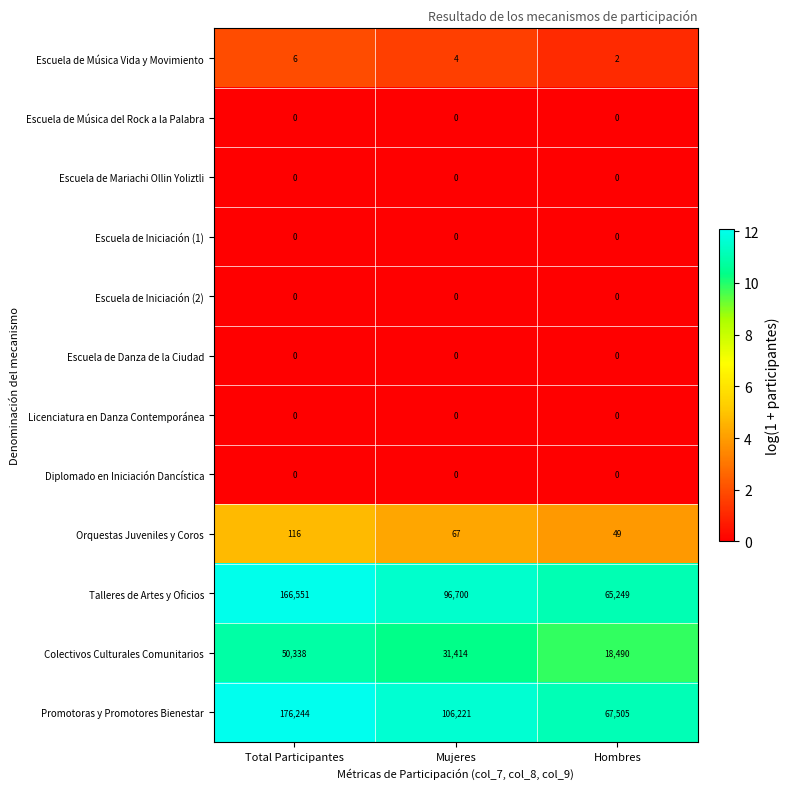

What is the total value across all series at Mujeres?

234406